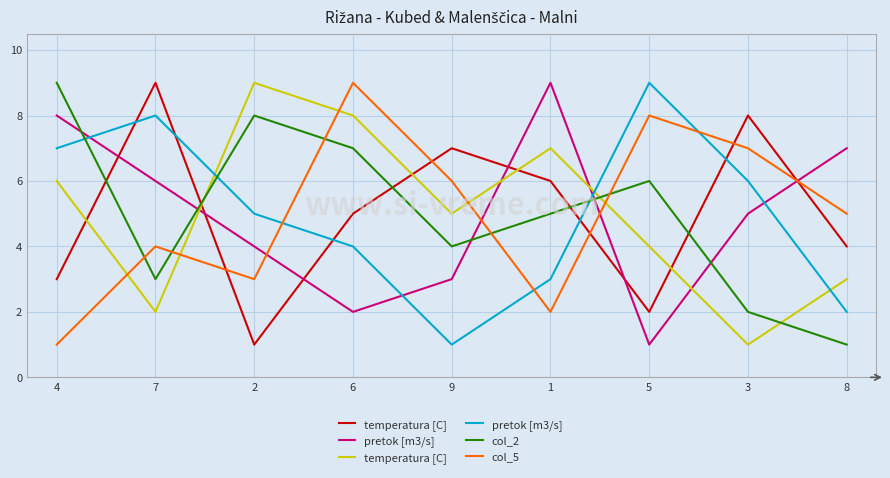

What is the greatest value displayed?

9